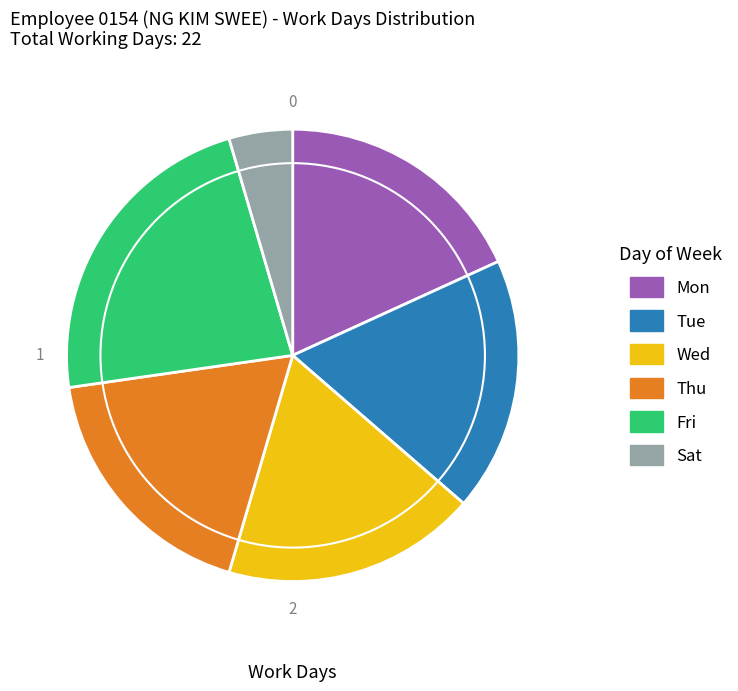

Does Fri account for over 50% of the chart?

No